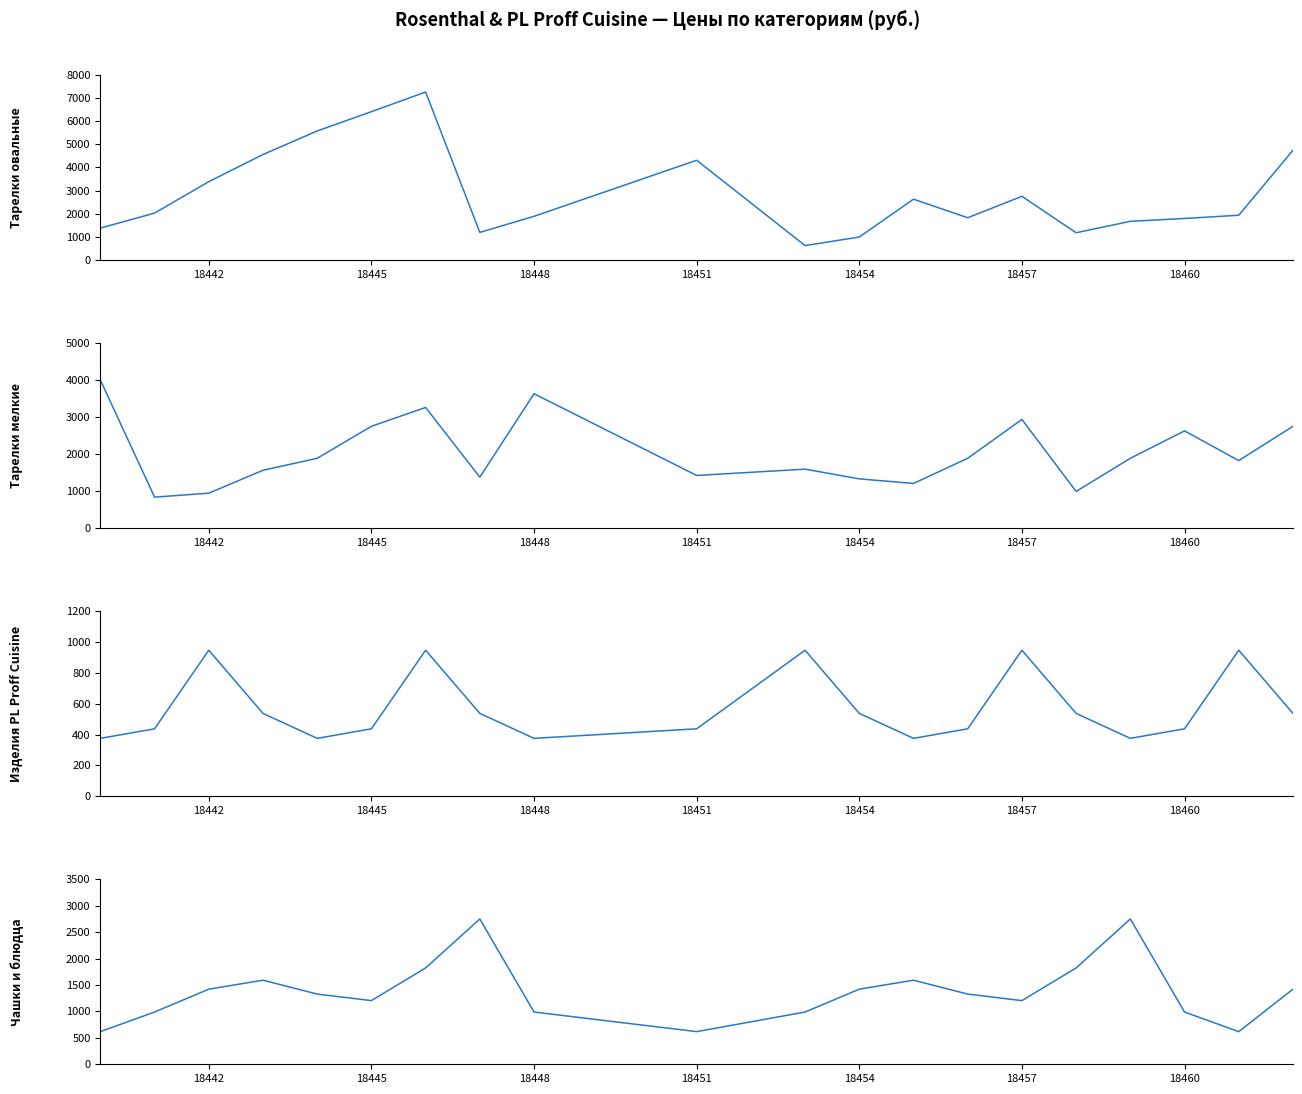

How many lines are shown in the chart?

4